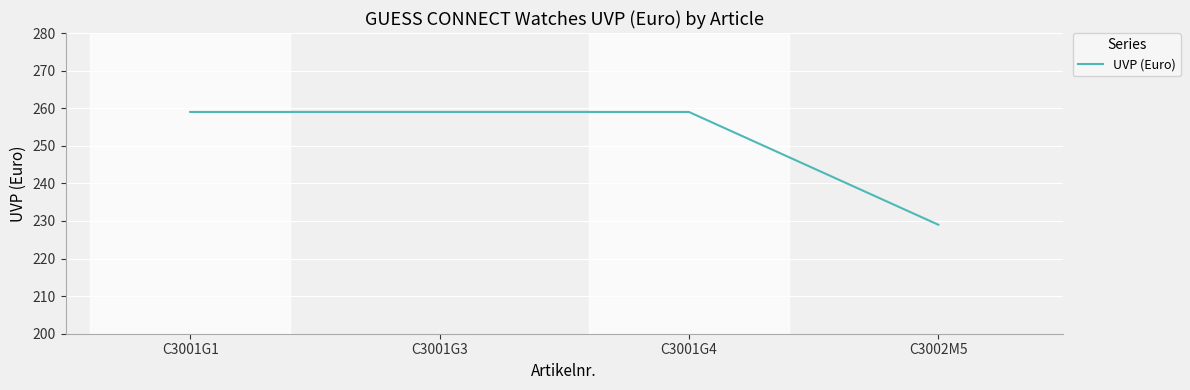

The value at C3001G4 is 259. True or false?

True